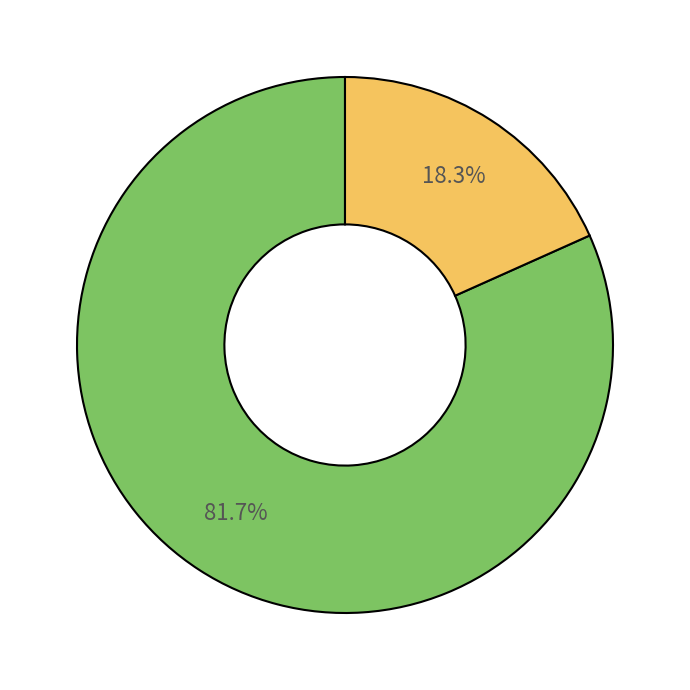

Does any single category account for the majority?

Yes